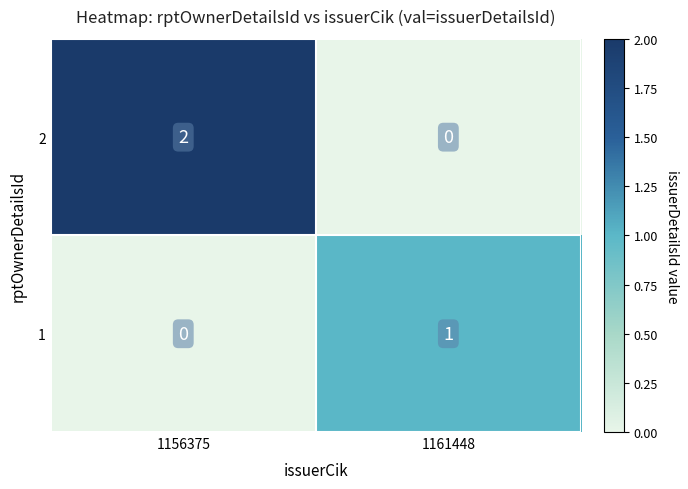

Rank the series at 1156375 from lowest to highest value.

1, 2